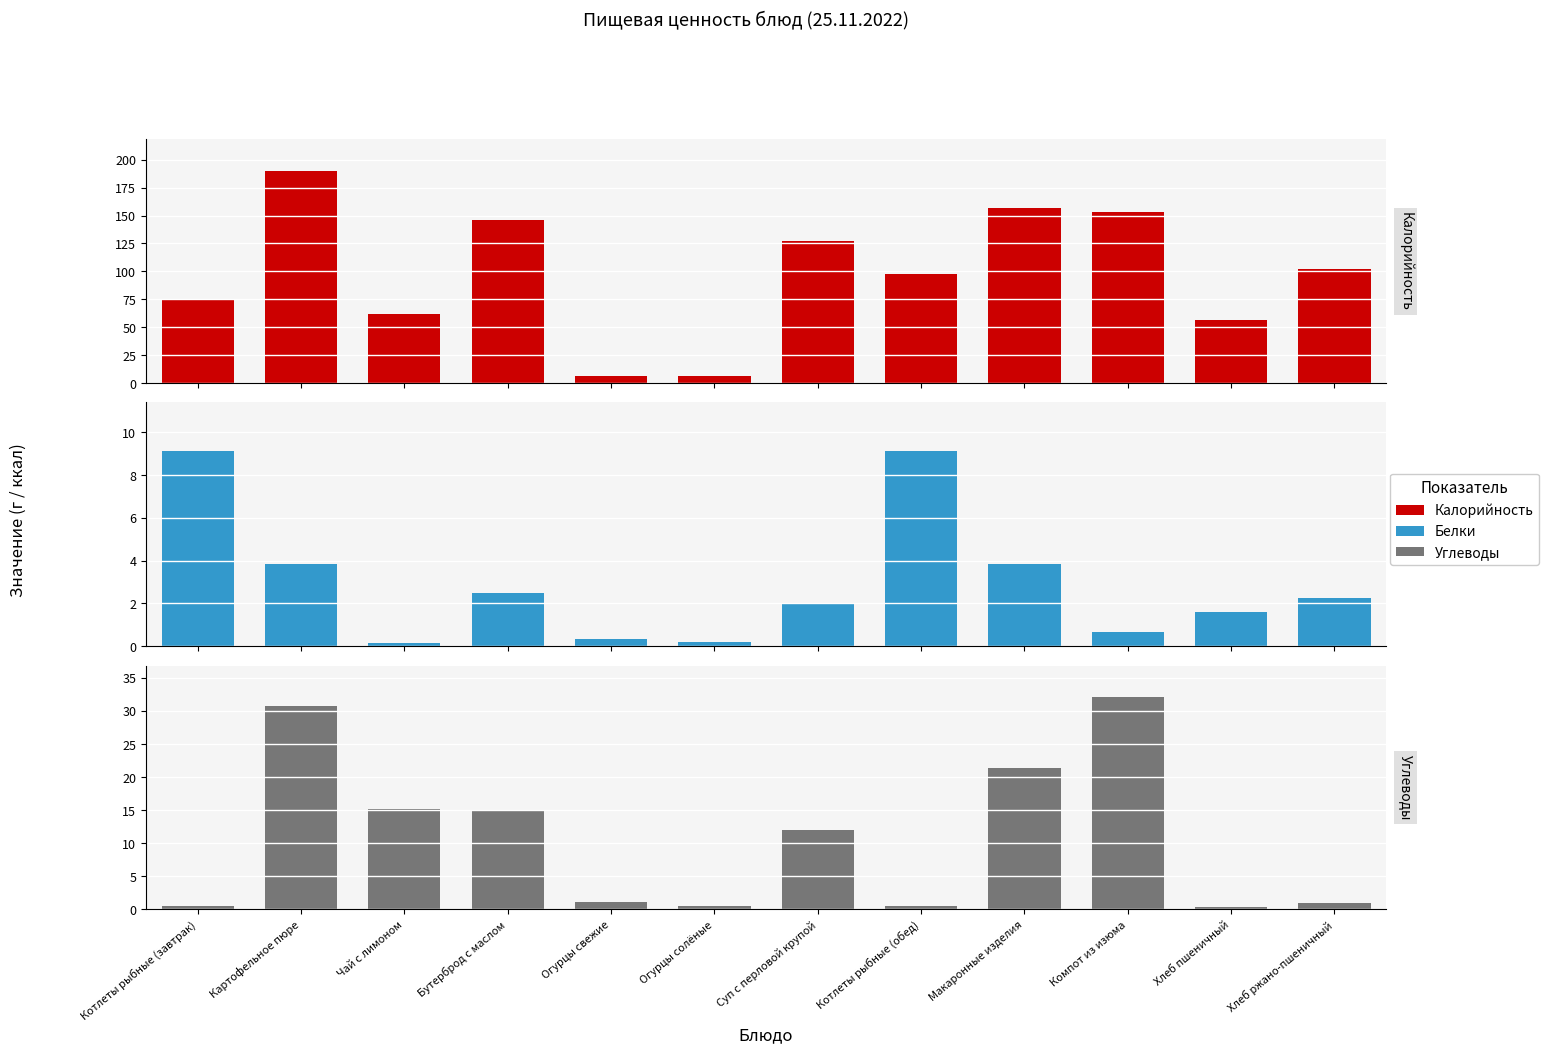

What position from the left is Чай с лимоном?

3